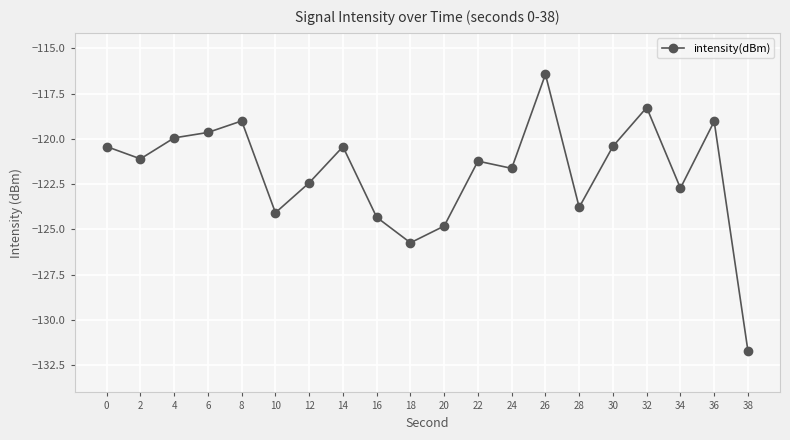

How many lines are shown in the chart?

1